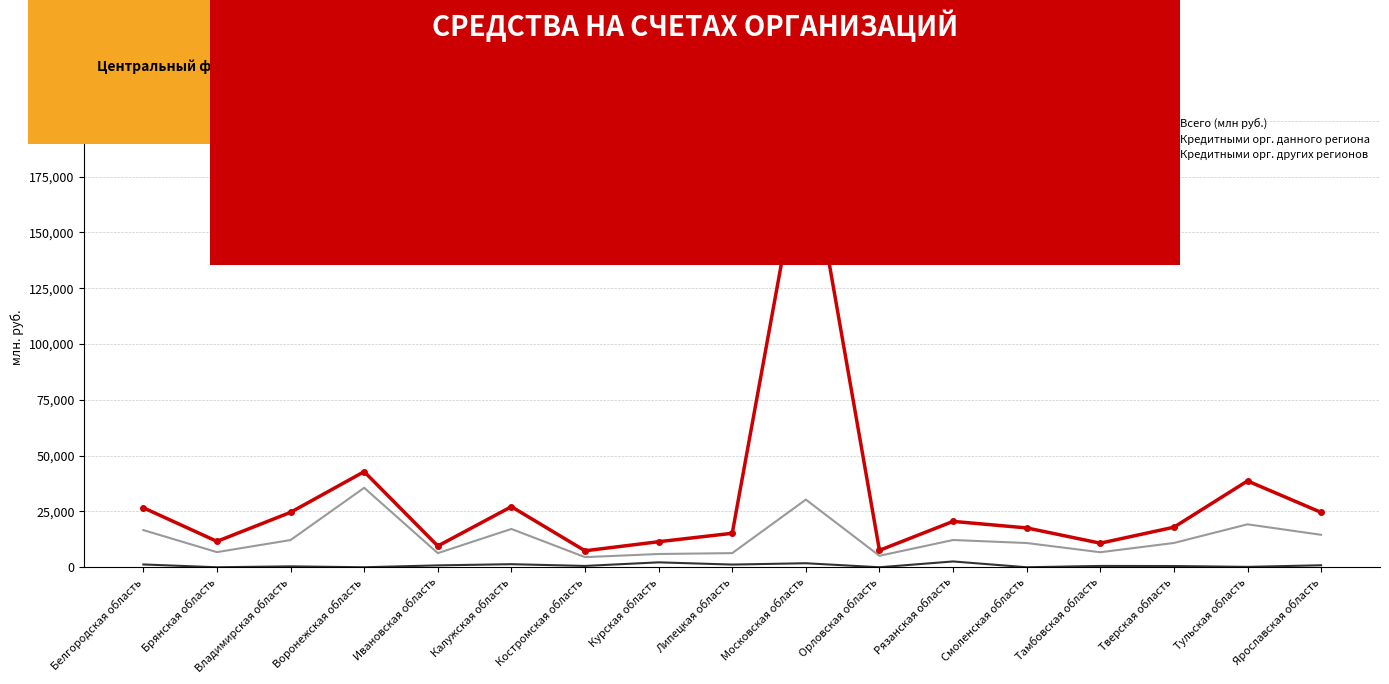

Which series changed the most between Калужская область and Костромская область?

Всего (млн руб.)